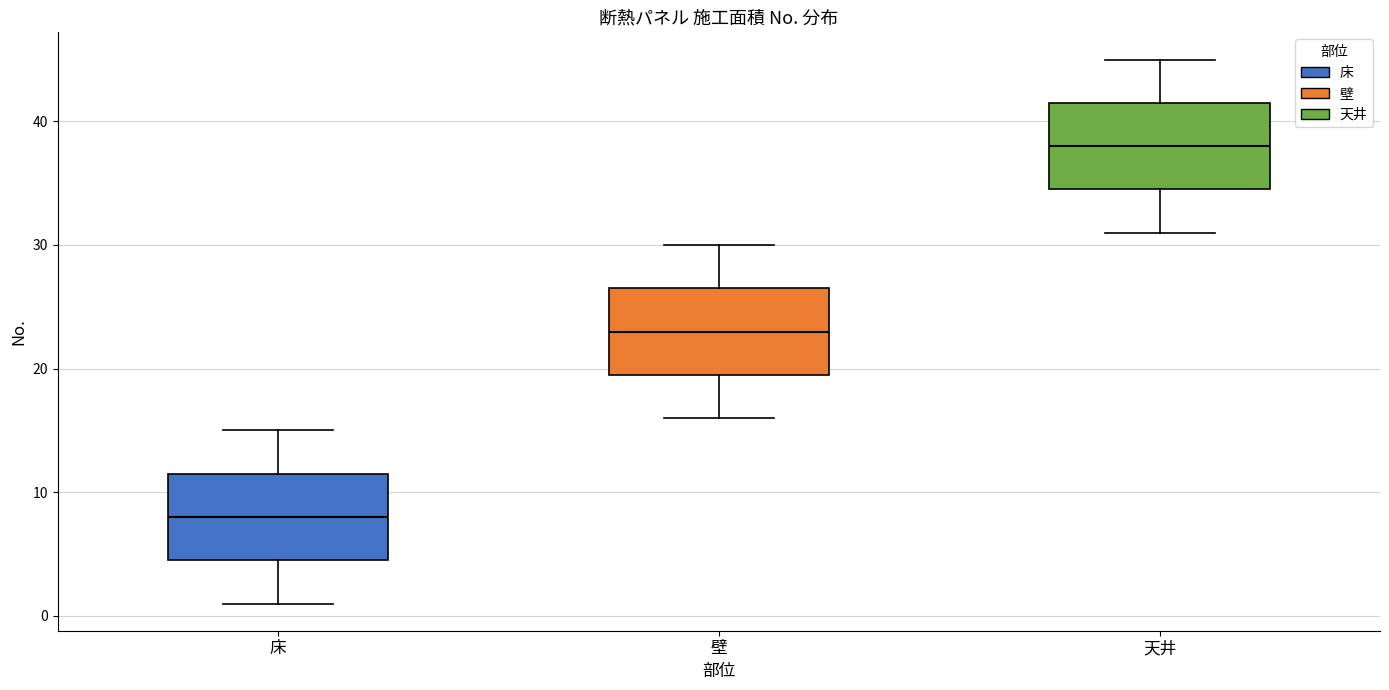

Which box has the lowest median line?

床